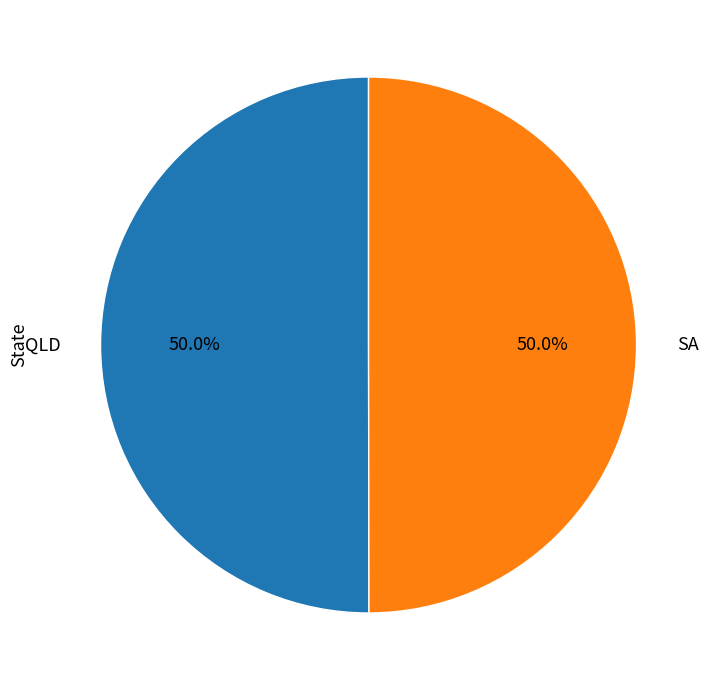

To the nearest percent, what is the average slice percentage?

50%